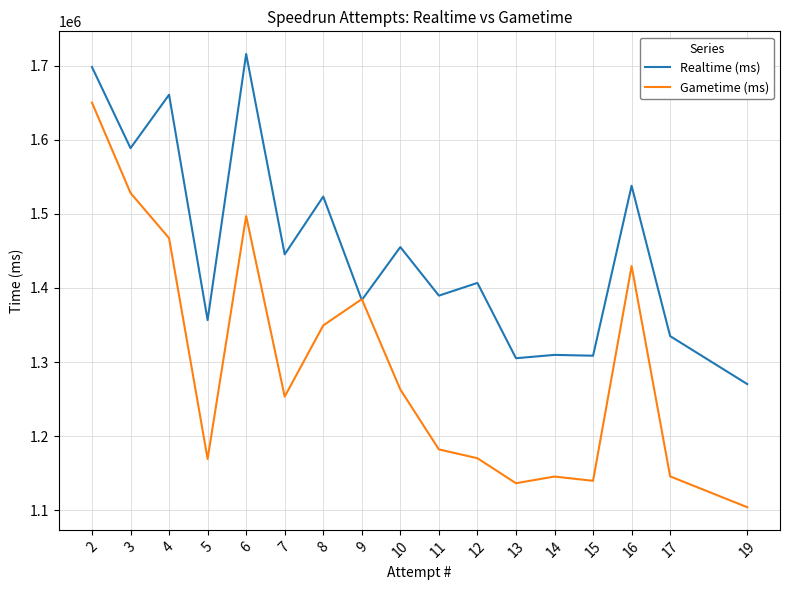

What is the difference between the maximum and second lowest values in the Realtime (ms) series?

410393